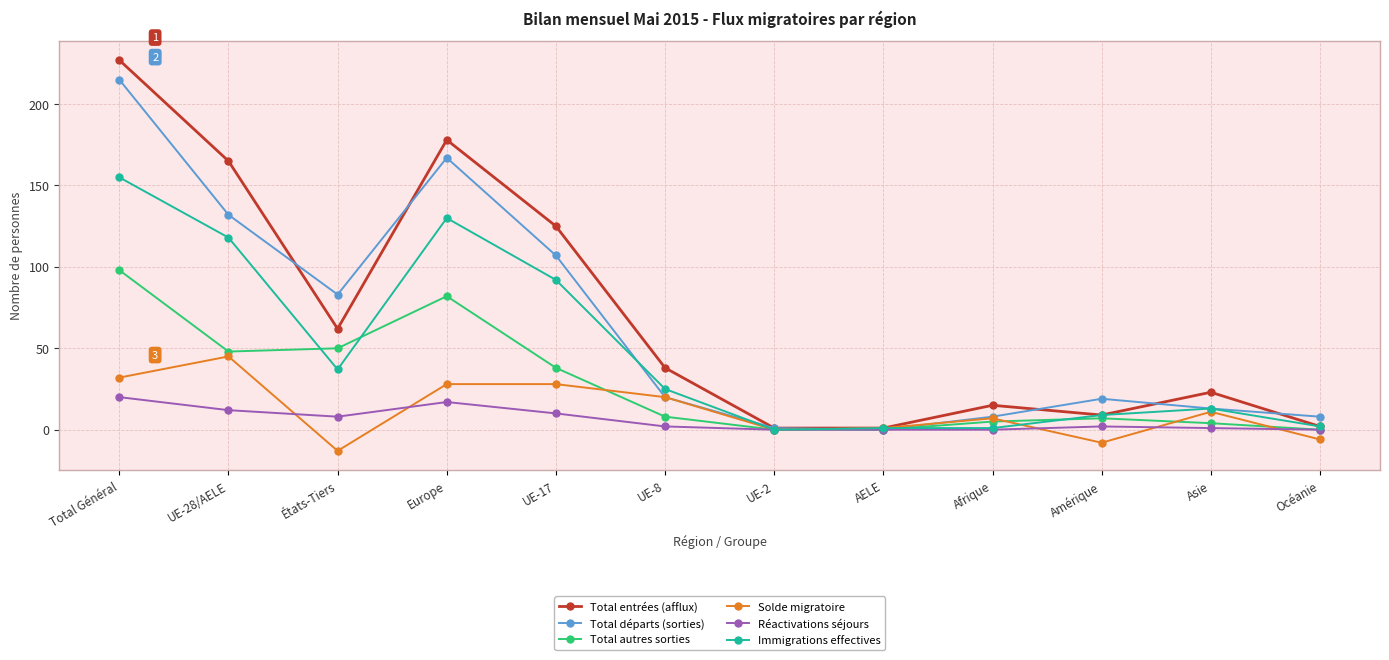

The Solde migratoire series shows -13 at États-Tiers. True or false?

True